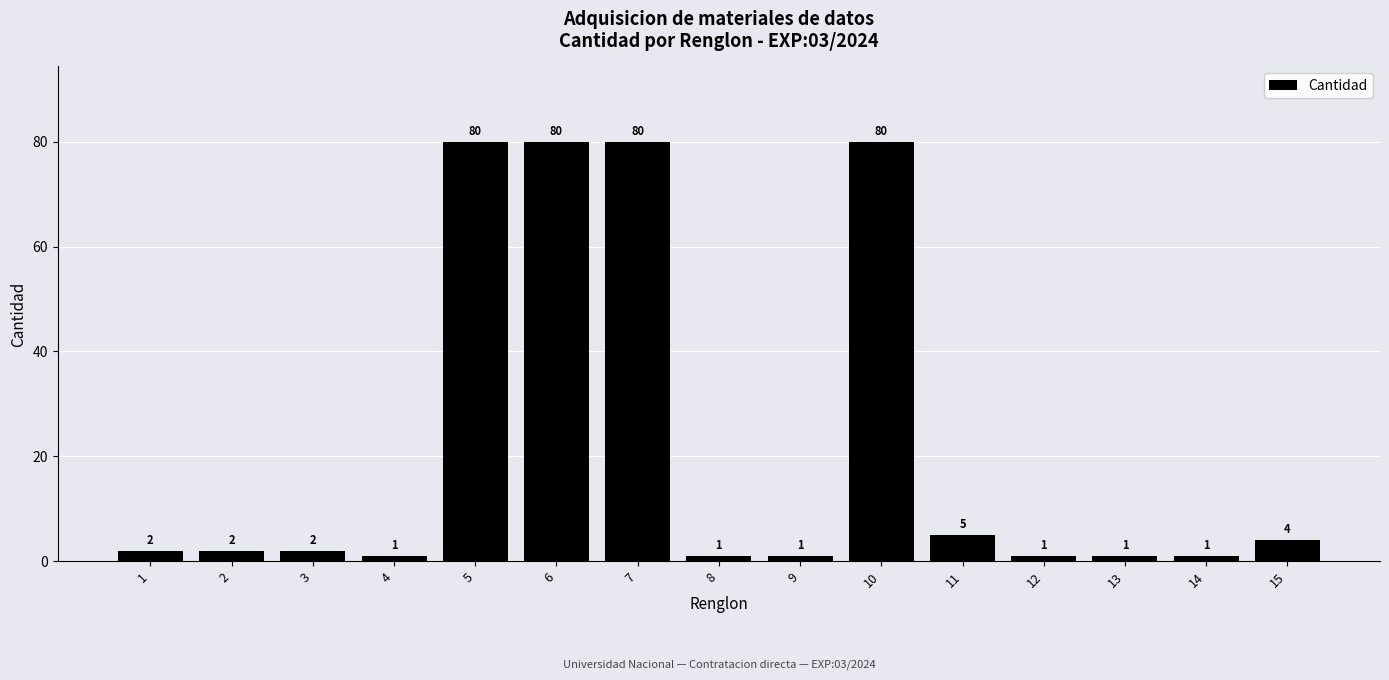

What is the difference between the maximum and minimum values?

79